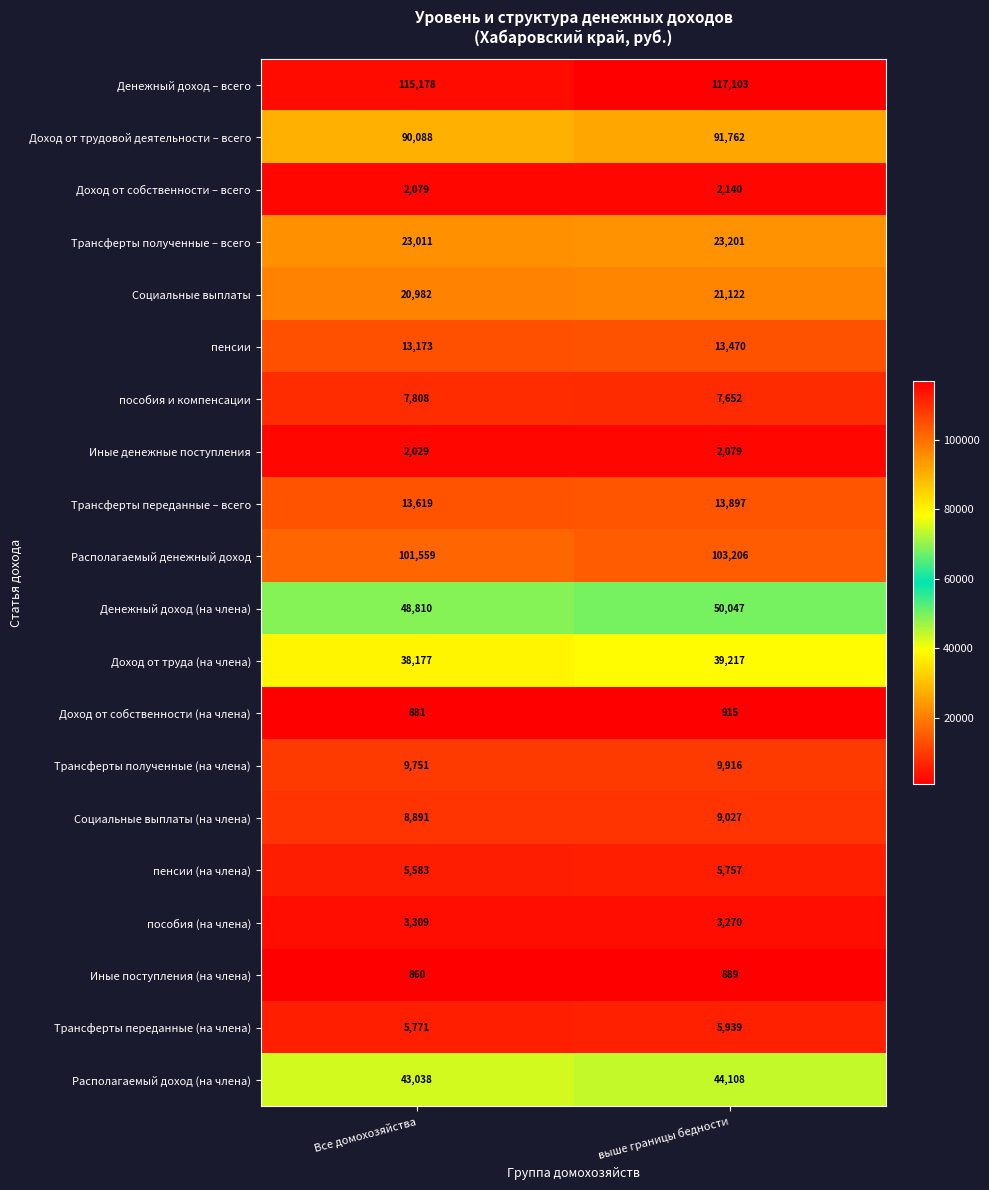

What is the total value across all series at выше границы бедности?

564717